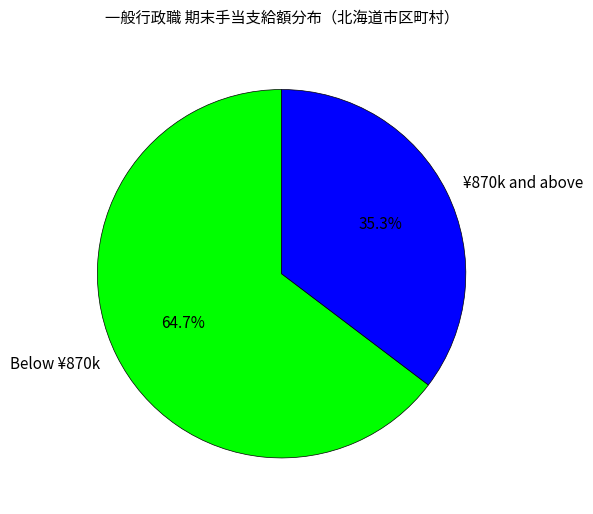

Which slice represents more than half of the pie?

Below ¥870k